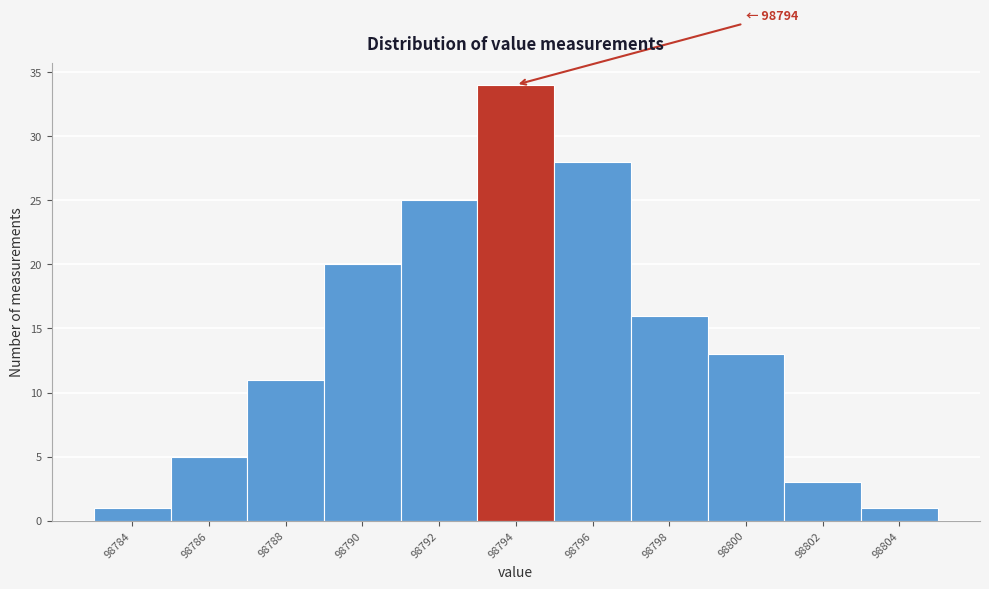

Over which range of the x-axis is the bar tallest?

98793 to 98795